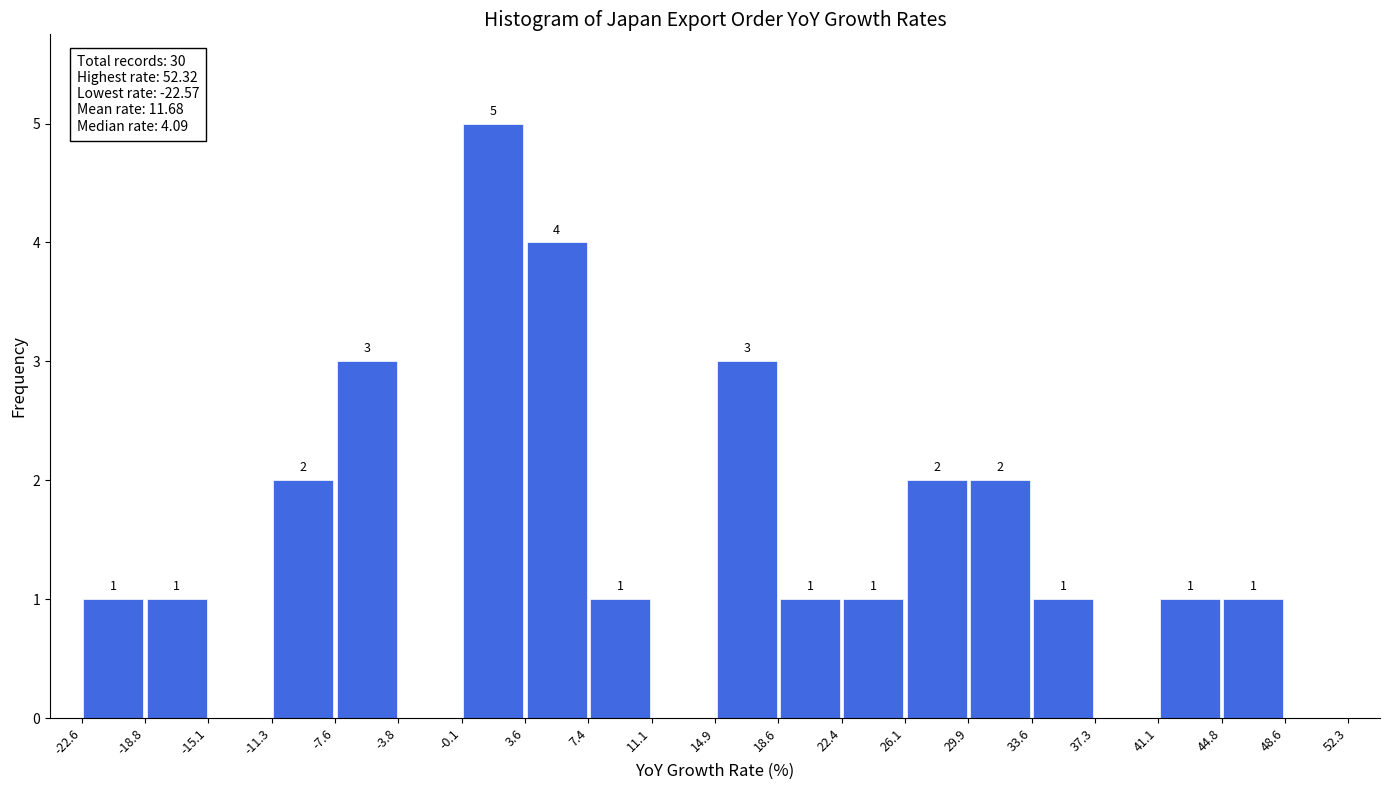

Over which range of the x-axis is the bar tallest?

-0.1 to 3.6